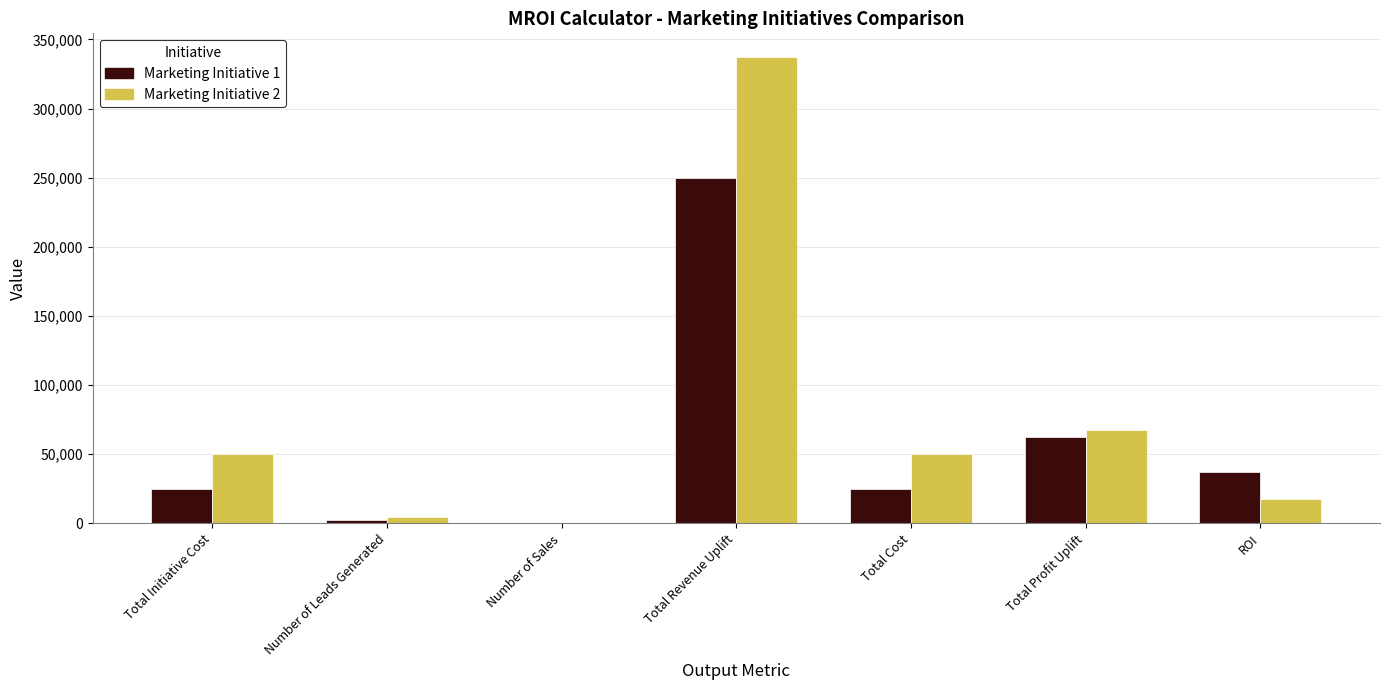

What is the maximum value shown in the chart?

337500